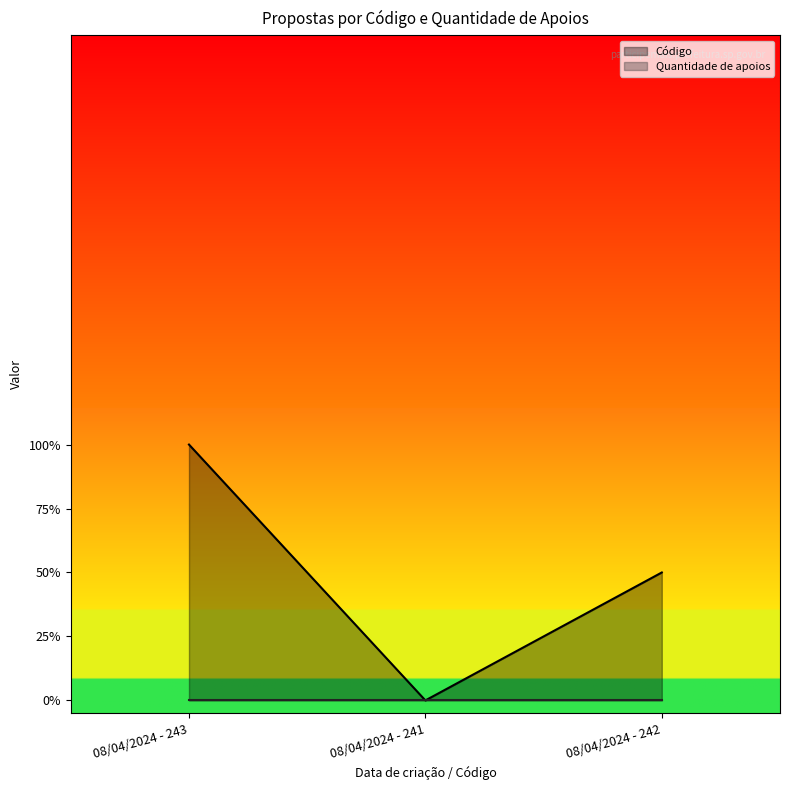

The chart shows a value of 100 at 08/04/2024 - 243. True or false?

True